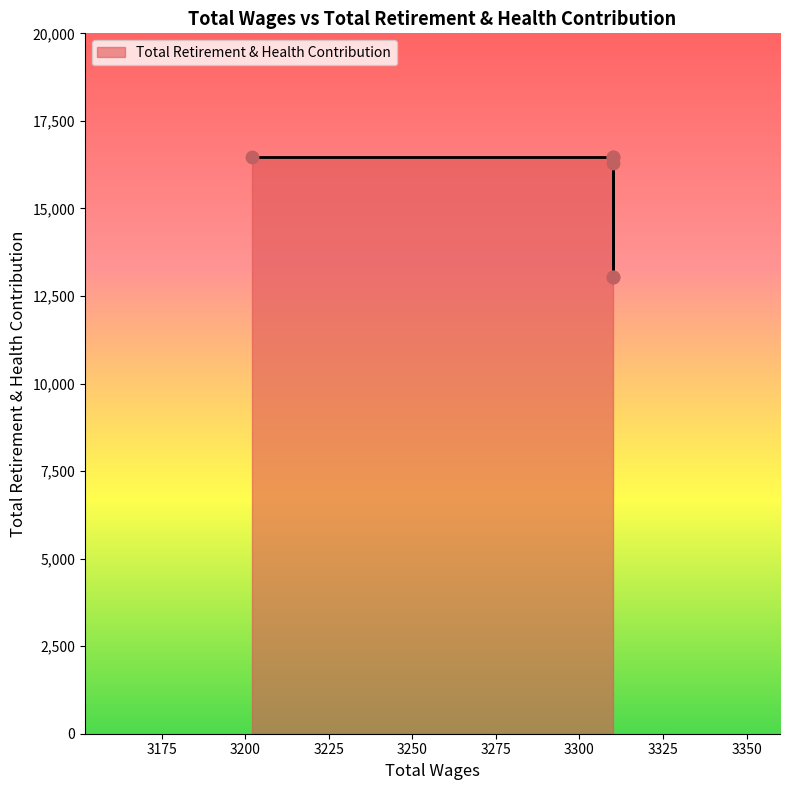

Between 3310.0 and 3310.0, which is larger?

3310.0